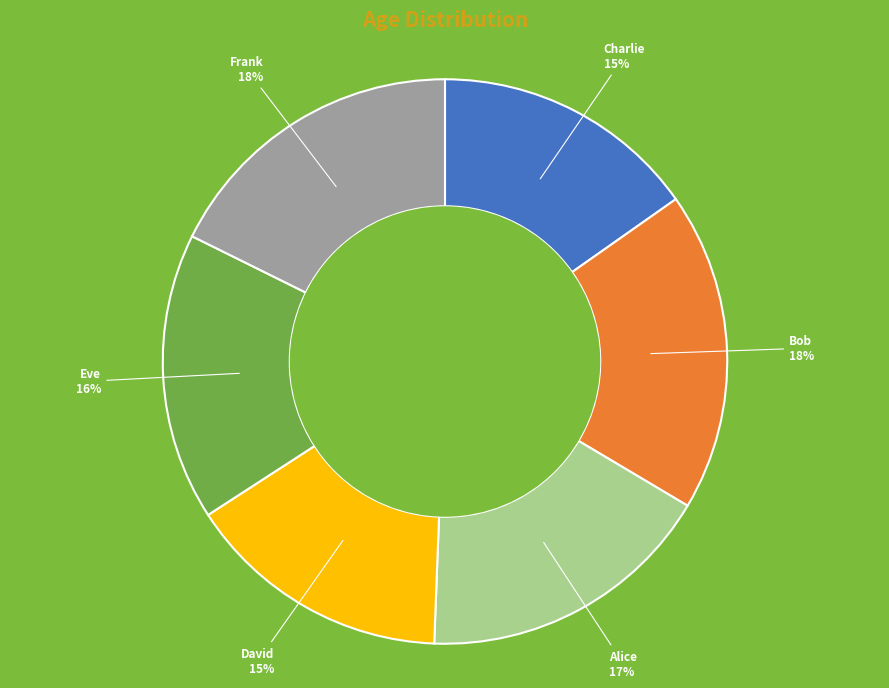

How many segments does this pie chart have?

6